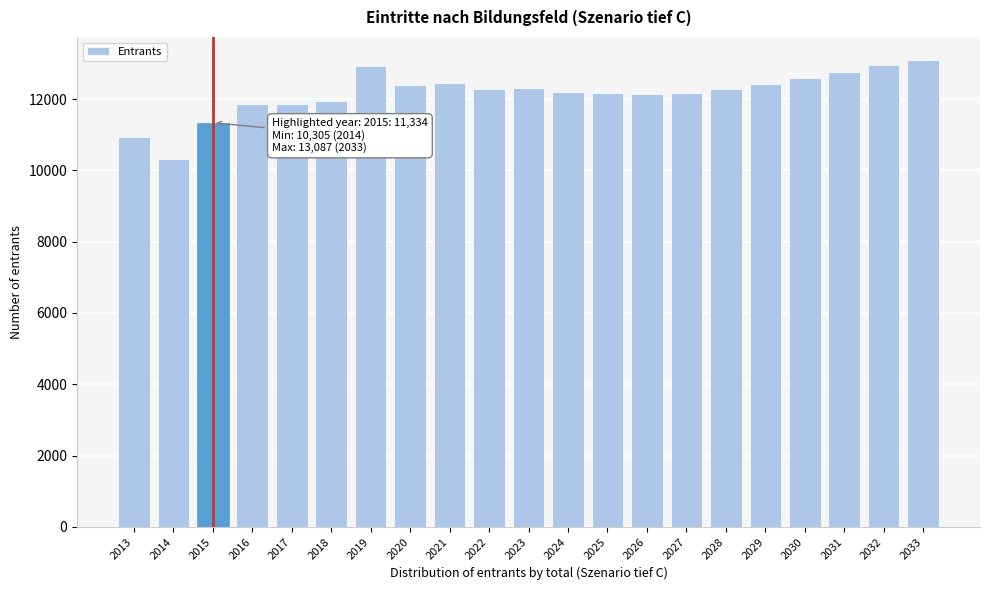

What value does the data have at 2017, to the nearest 10?

11870